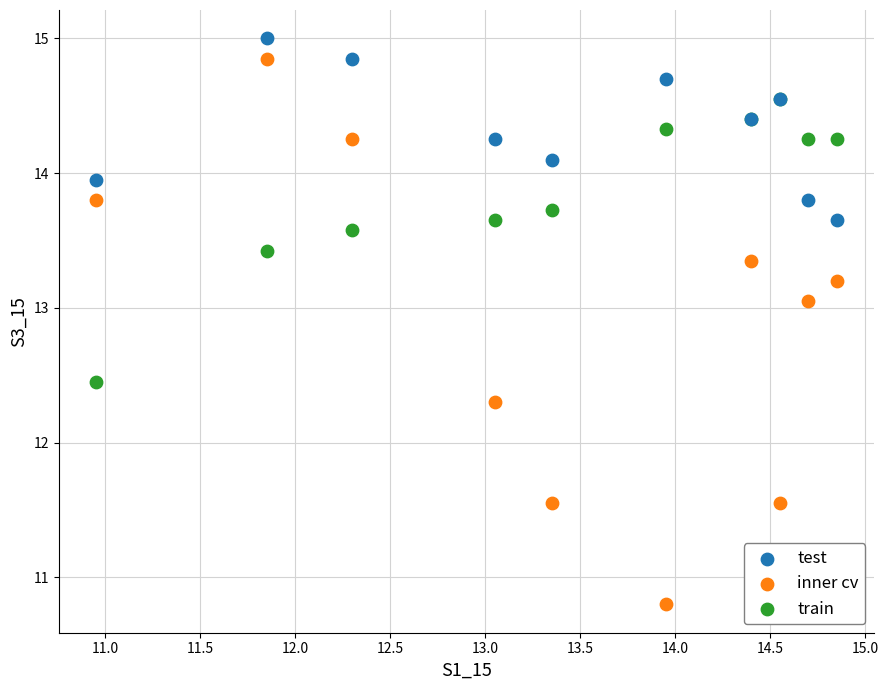

Which series contains the lowest Y value?

inner cv